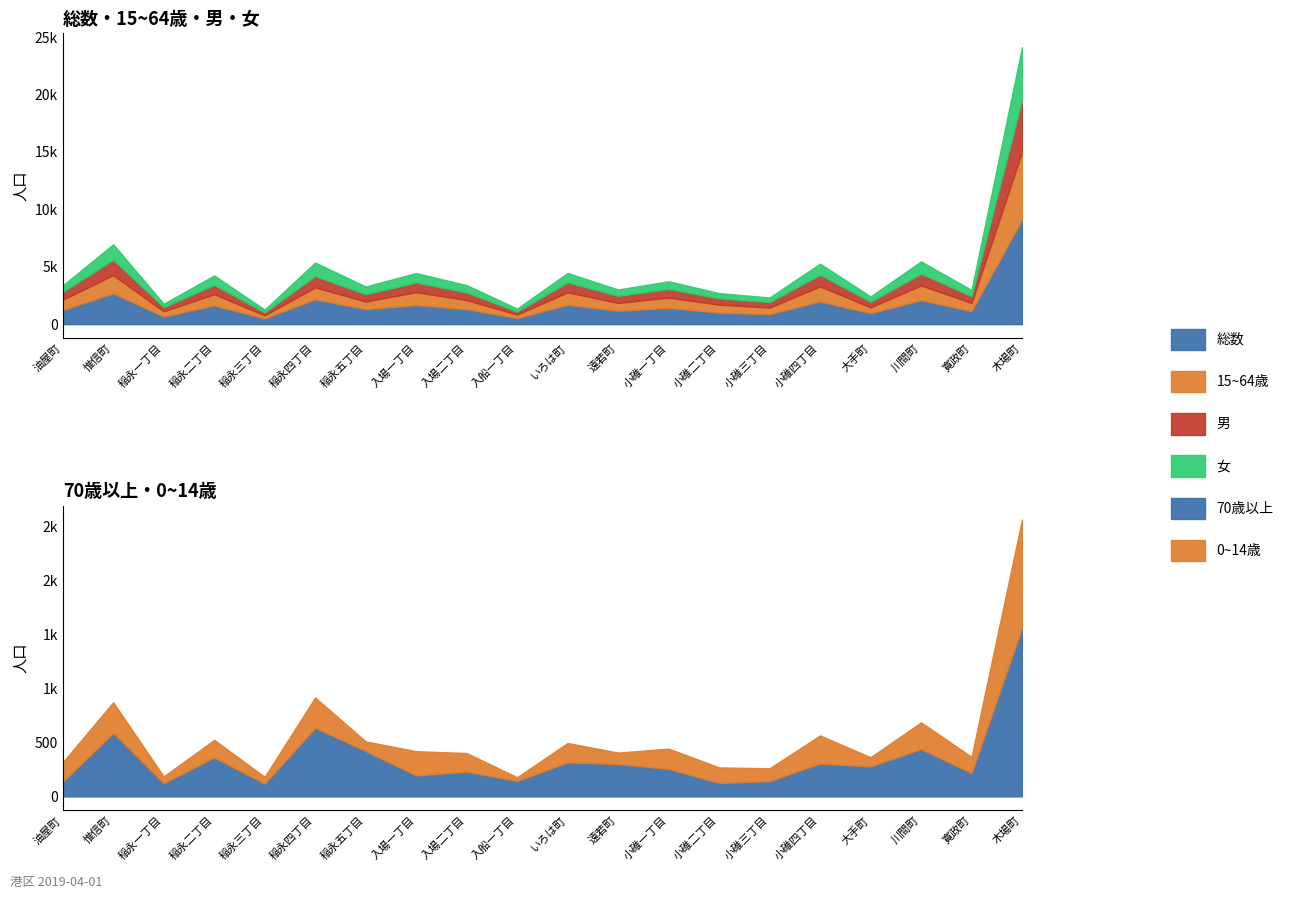

Which label corresponds to the largest value in the chart?

木場町